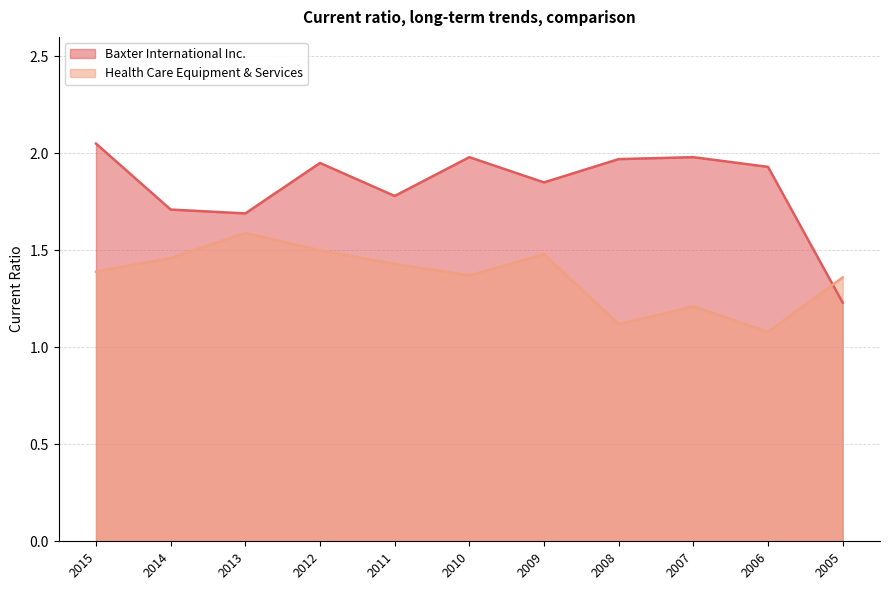

Between 2012 and 2010, which is larger?

2010